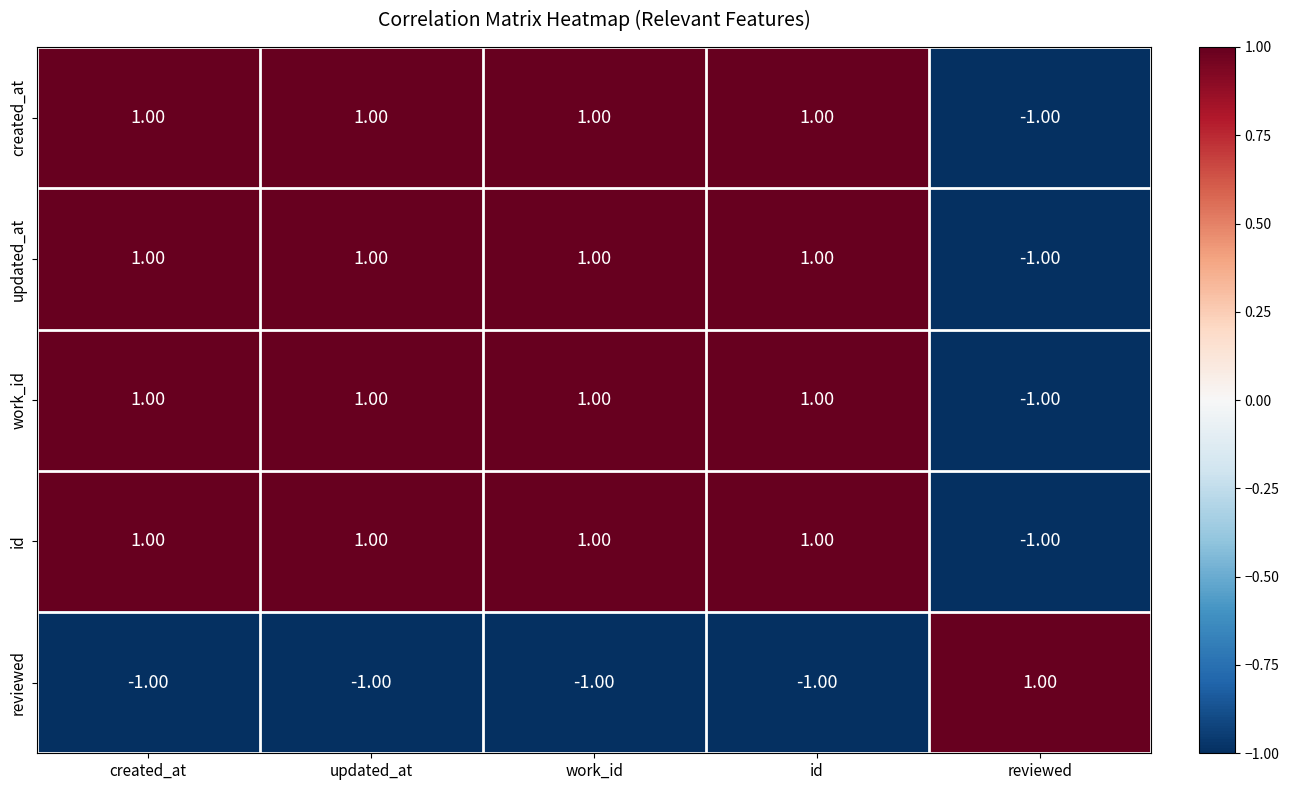

At how many categories does at least one series exceed 0?

5